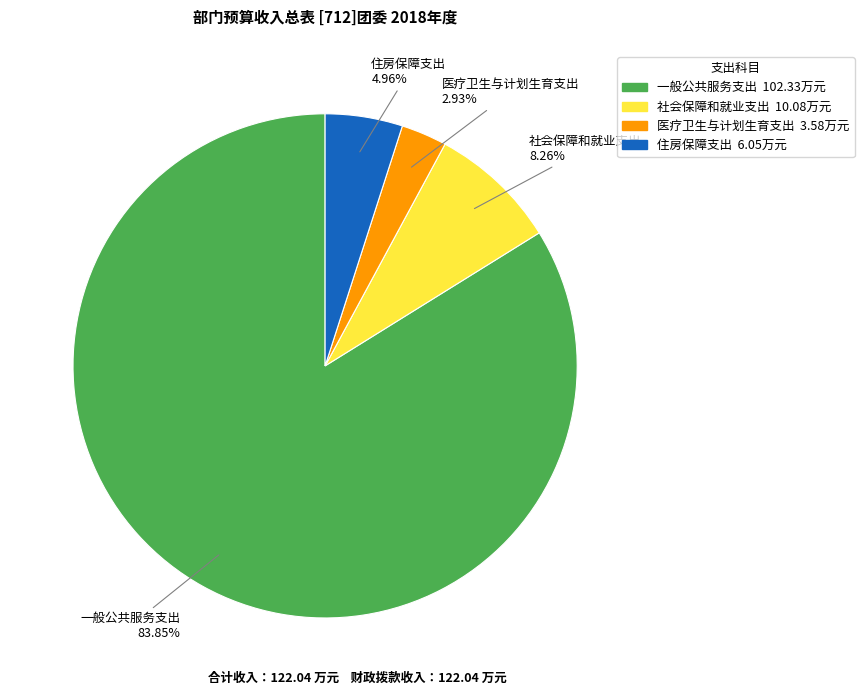

To the nearest percent, what is the difference between the 住房保障支出 and 医疗卫生与计划生育支出 slice percentages?

2%